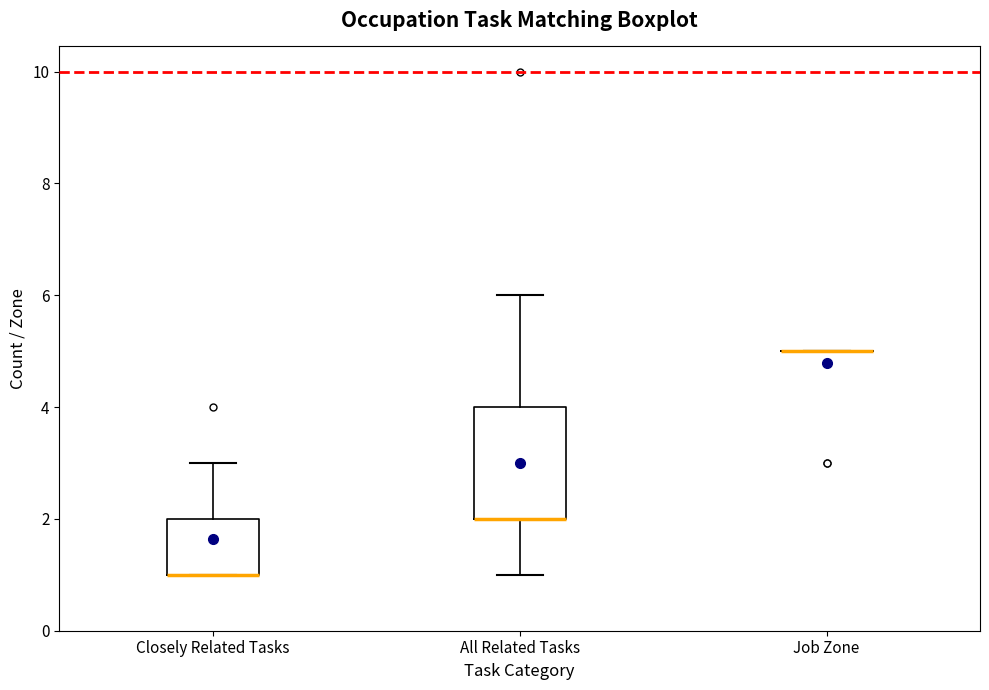

Reading left to right, transcribe this box plot: for each box, give where its median line is, the range the box spans, and where its two whiskers end, as read against the y-axis. The values are not printed on the chart, so give them approximately, as read against the axis.

Closely Related Tasks: median 1 (drawn on the box's lower edge), box 1 to 2, whiskers 1 to 3
All Related Tasks: median 2 (drawn on the box's lower edge), box 2 to 4, whiskers 1 to 6
Job Zone: box collapsed to a line at 5, whiskers 5 to 5